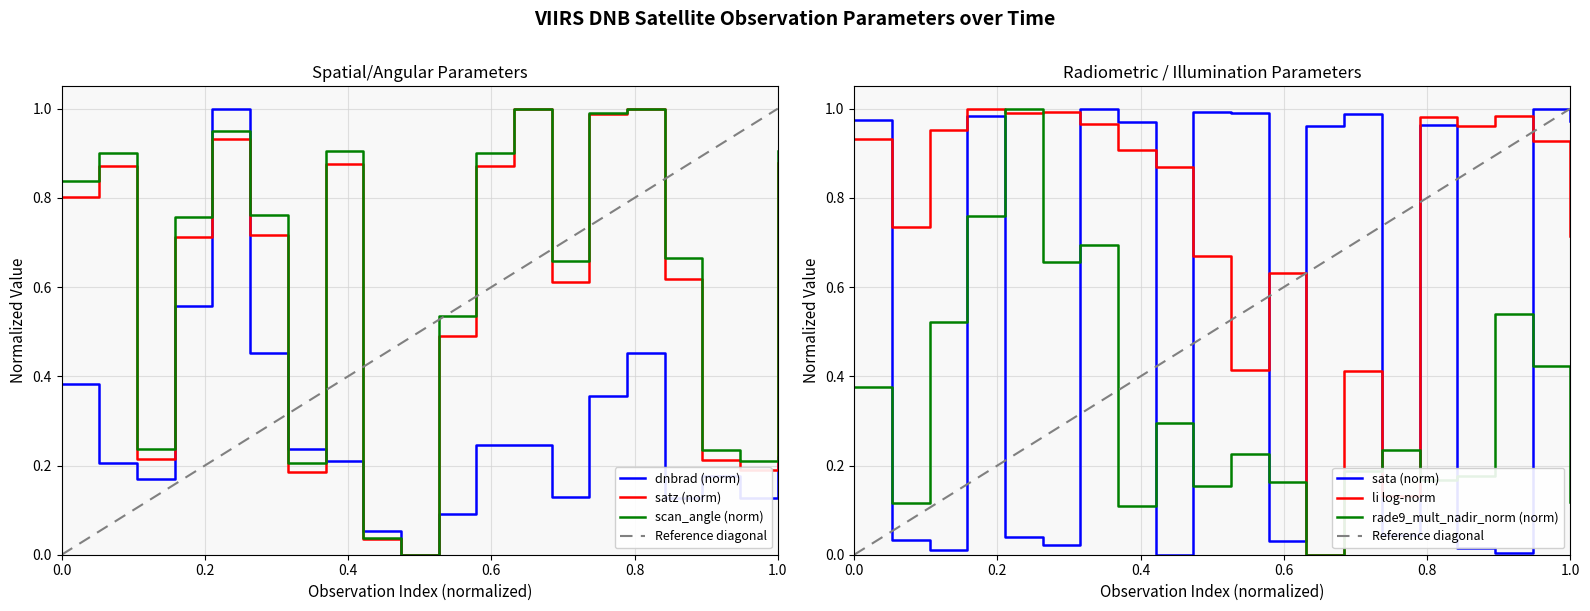

True or false: sata (norm) and li log-norm intersect in this chart.

True